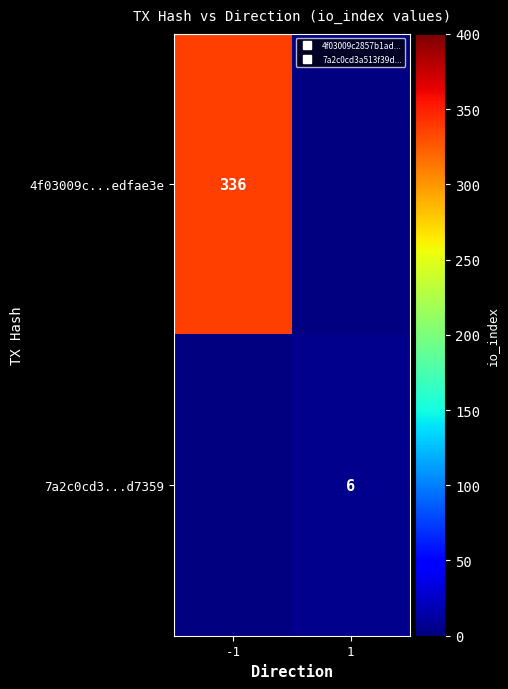

How many distinct data groups are displayed?

2